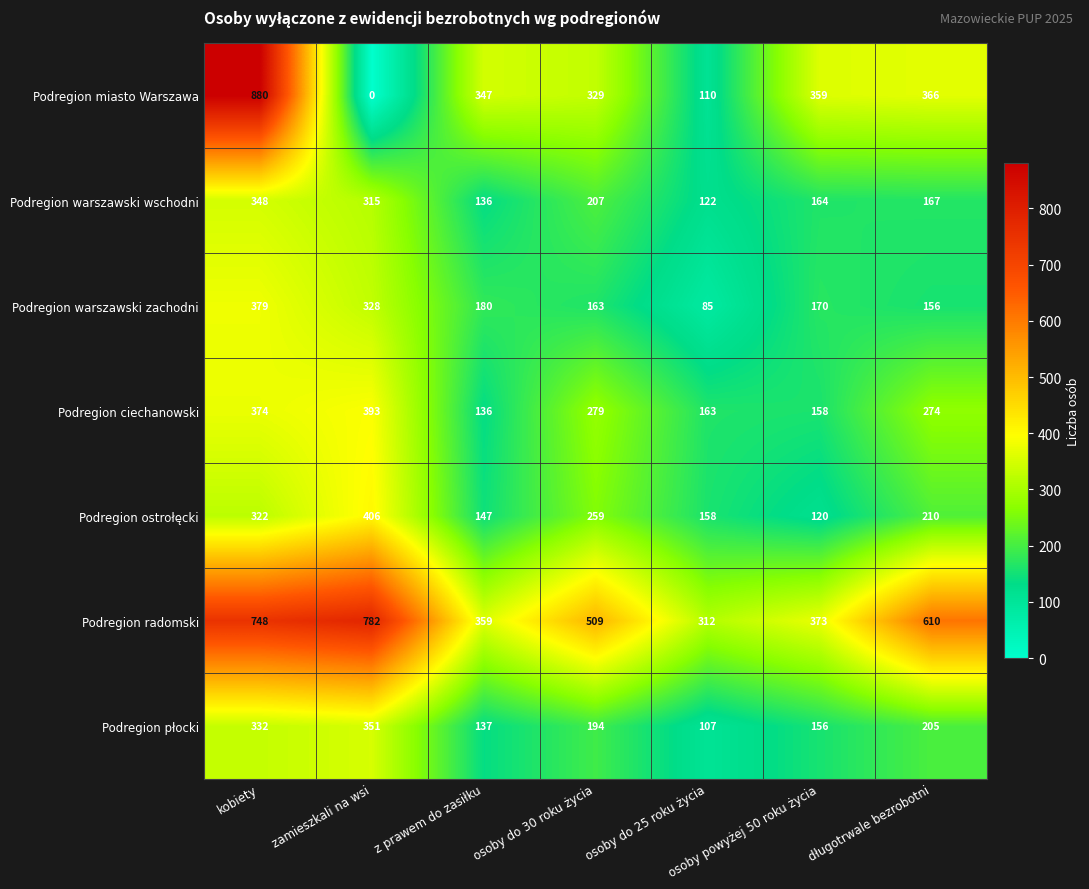

At which category does the chart reach its minimum across all series?

zamieszkali na wsi